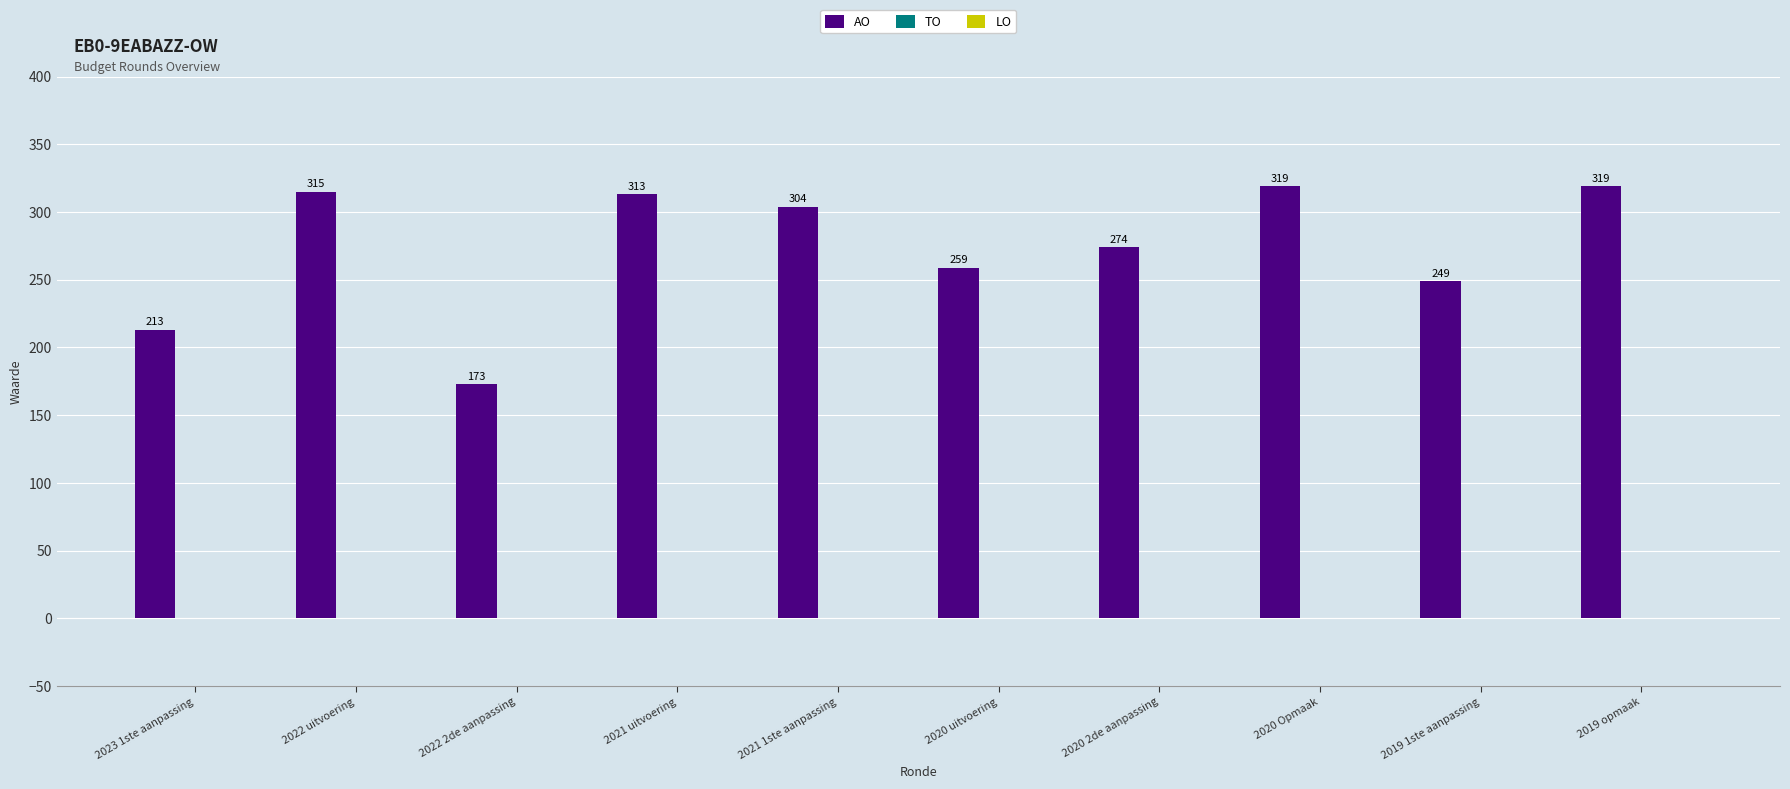

Which has a higher value, 2019 opmaak or 2021 1ste aanpassing?

2019 opmaak